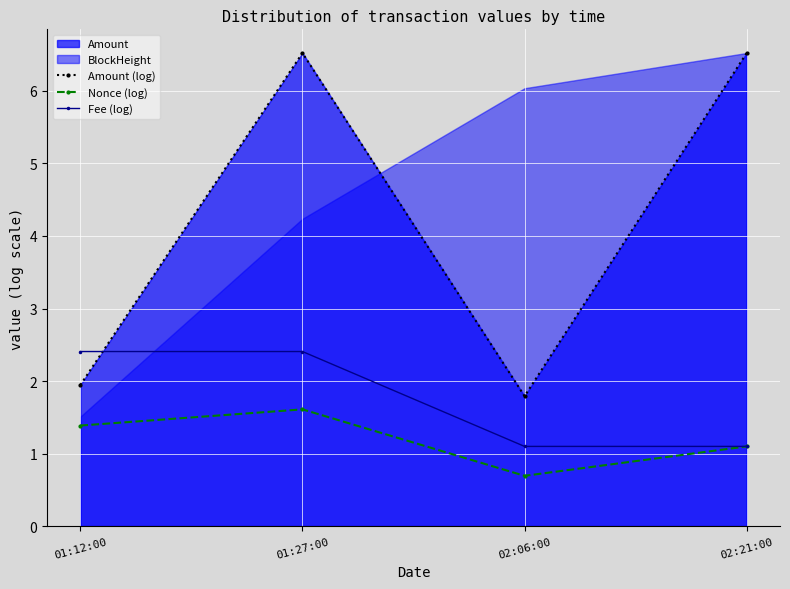

Rank the categories by Fee (log) value from highest to lowest.

01:12:00, 01:27:00, 02:06:00, 02:21:00